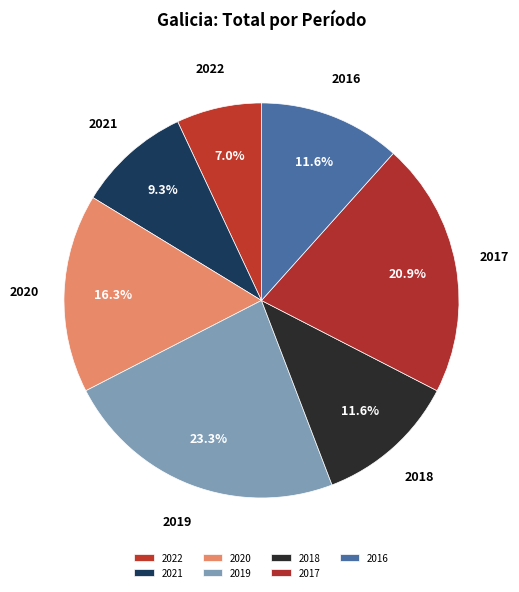

To the nearest percent, what is the difference between the 2019 and 2020 slice percentages?

7%